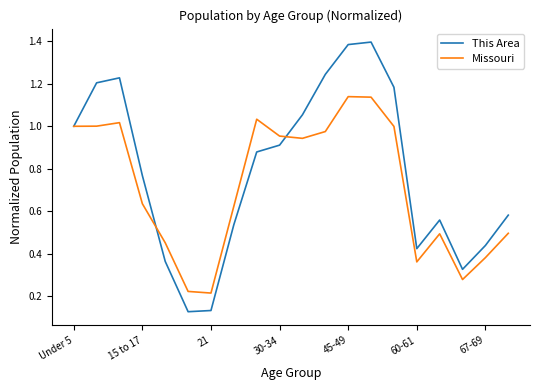

List the series in order of their overall mean, lowest first.

Missouri, This Area